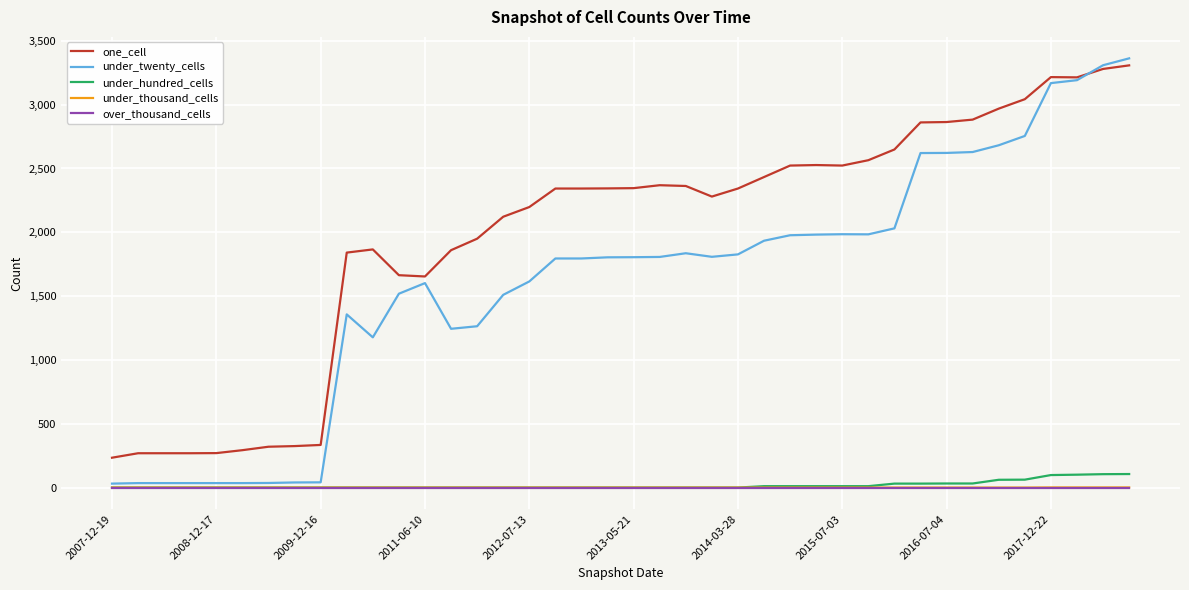

Does the chart display data point markers on the line(s)?

No